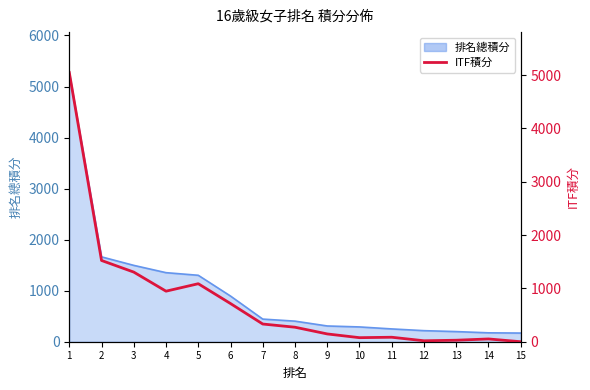

Is it true that the value at 2 is 1524?

True